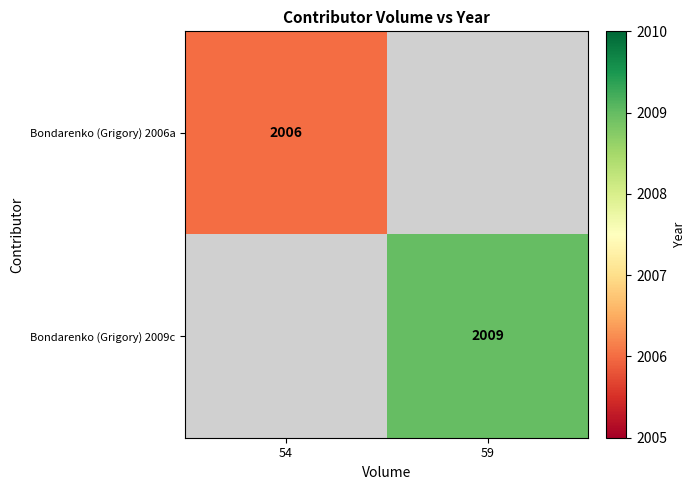

Is the value of Bondarenko (Grigory) 2009c at 59 greater than the value of Bondarenko (Grigory) 2006a at 54?

Yes